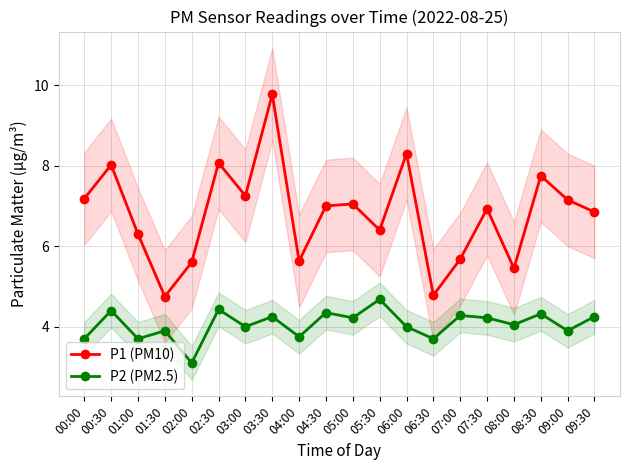

How many values in the P1 (PM10) series are below 7?

10